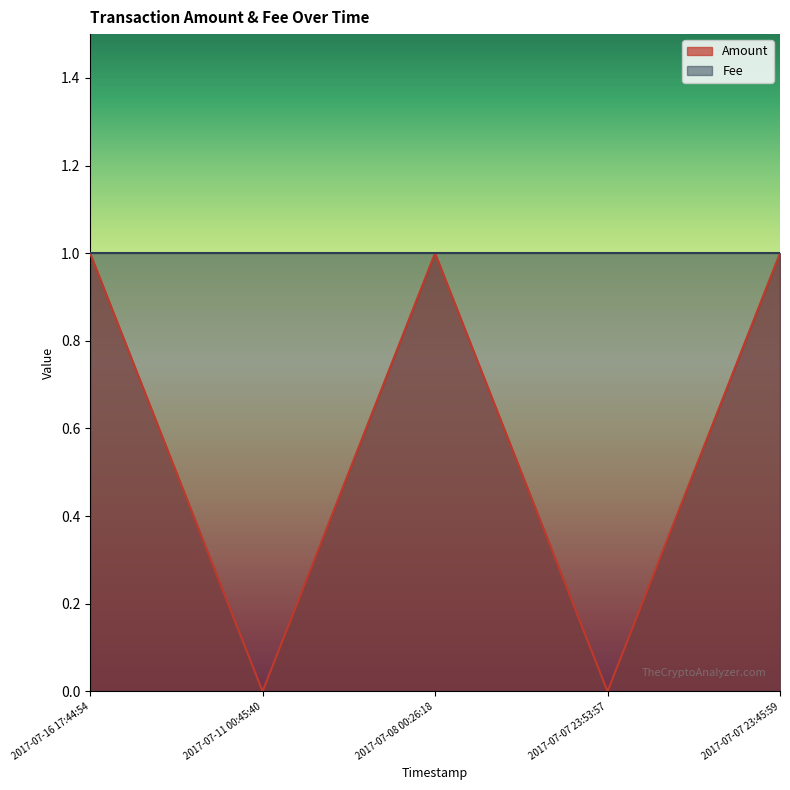

How many points are lower than both their immediate neighbors (excluding endpoints)?

2